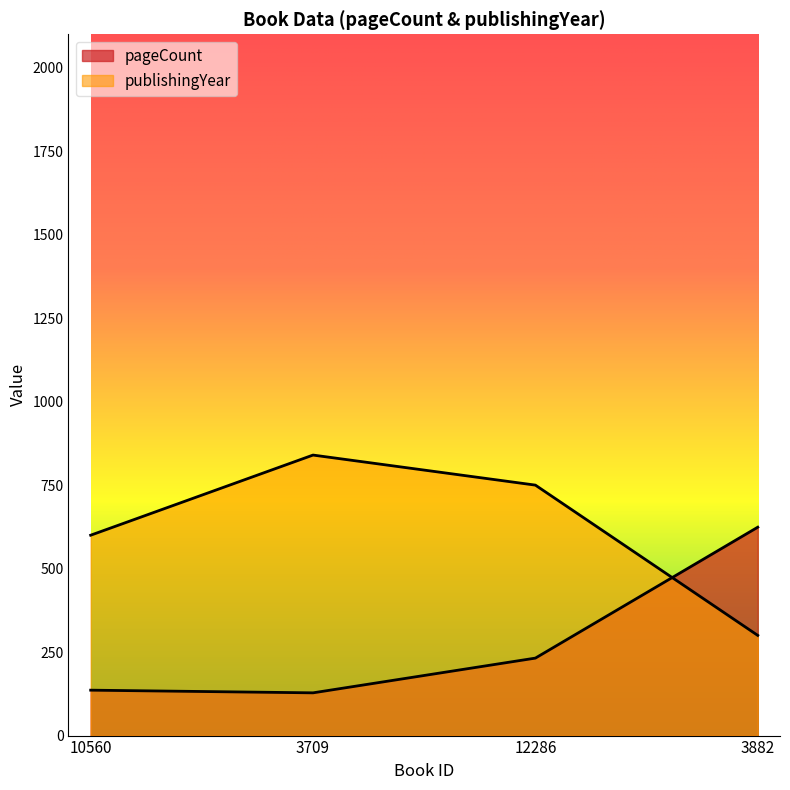

Reading left to right, list all the values displayed in this chart.

pageCount: 10560=136	3709=128	12286=232	3882=624
publishingYear: 10560=600	3709=840	12286=750	3882=300